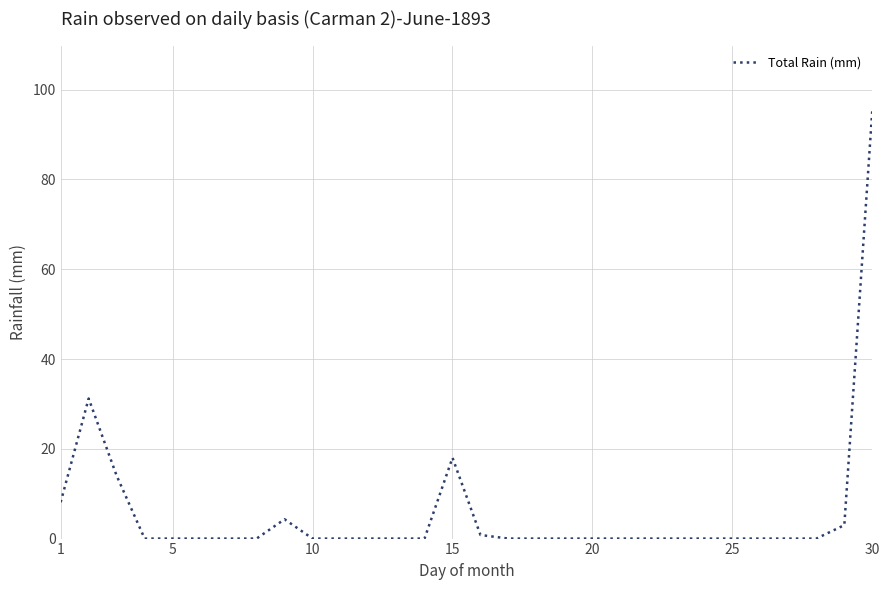

What is the greatest value displayed?

95.5